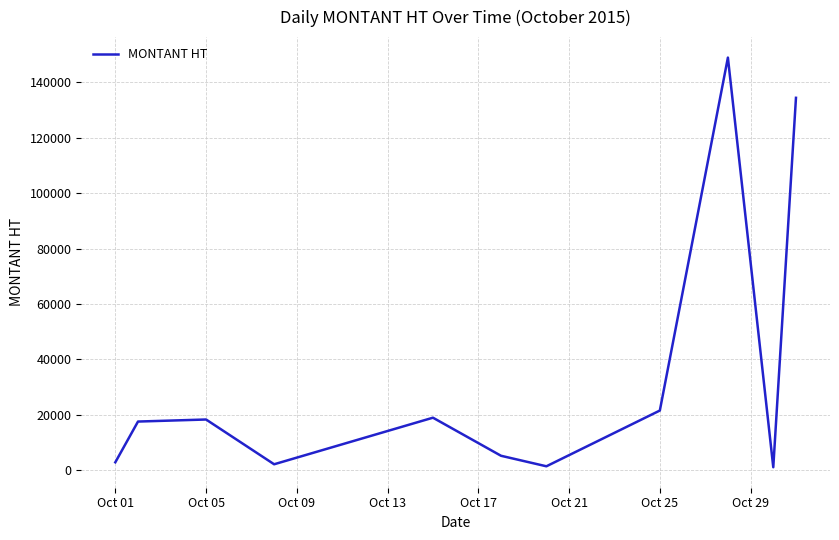

What is the maximum value shown in the chart?

148979.9